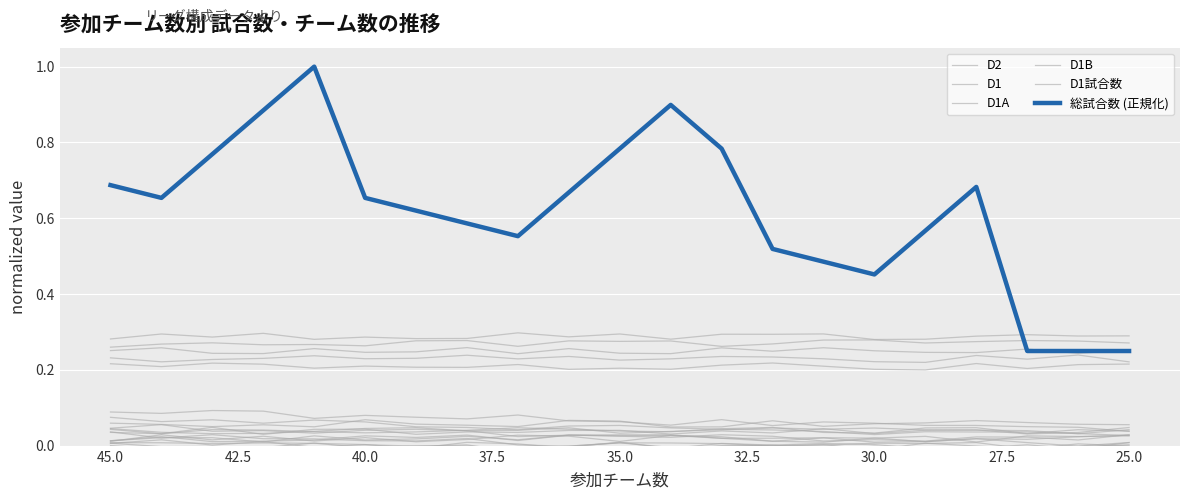

Where is D1試合数 nearest to the value 0?

42.5